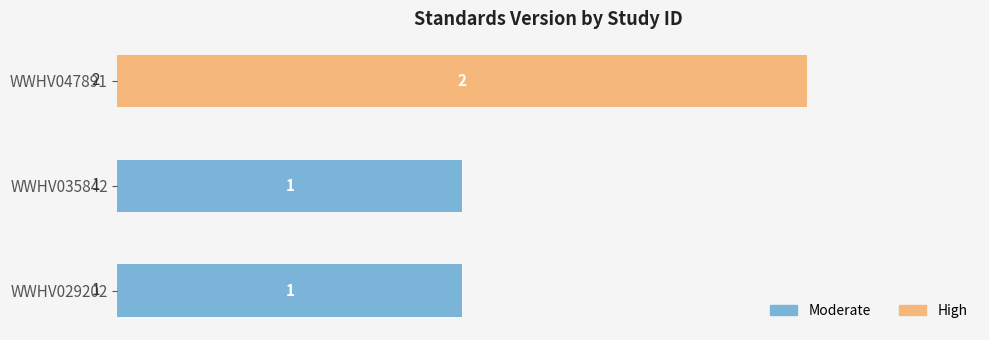

How many distinct data groups are displayed?

1